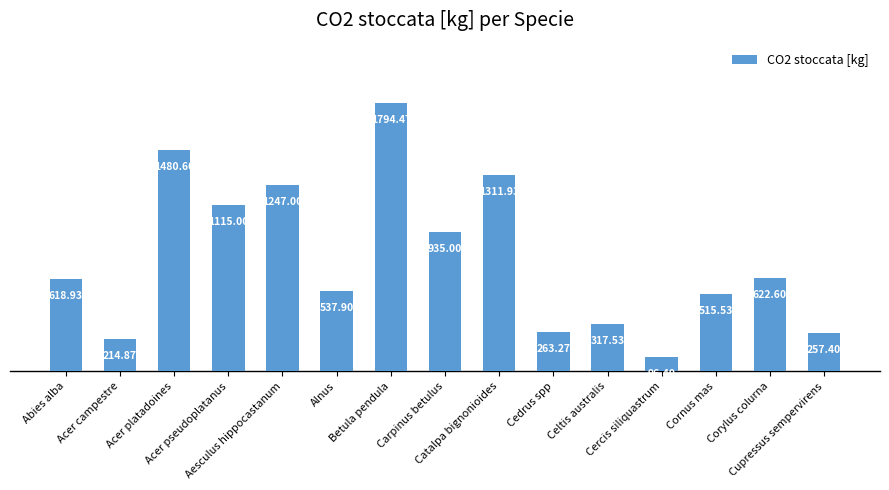

Reading right to left, transcribe all the data shown in this chart.

257.4	622.6	515.5	96.4	317.5	263.3	1311.9	935.0	1794.5	537.9	1247.0	1115.0	1480.6	214.9	618.9